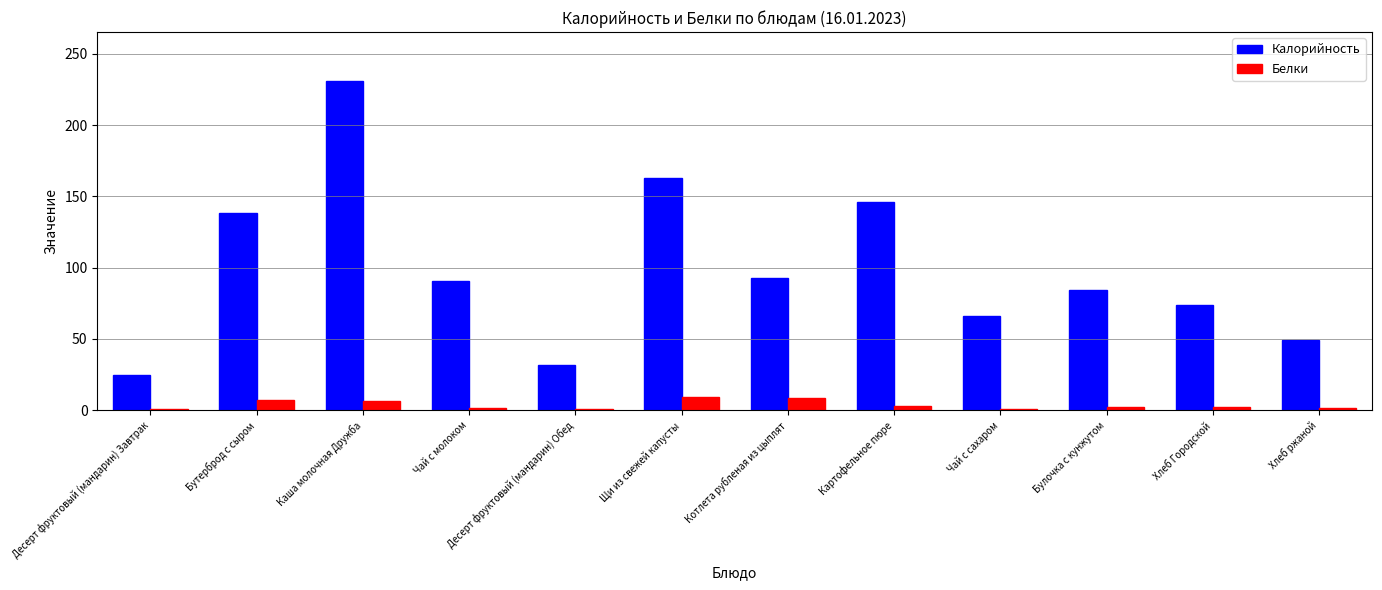

What is the sum of all Белки values?

44.7